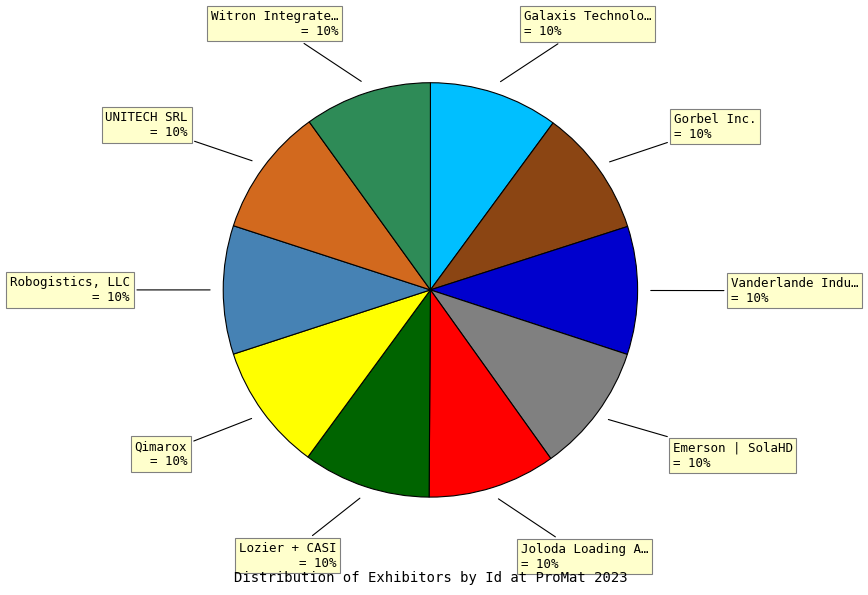

To the nearest percent, what is the average slice percentage?

10%